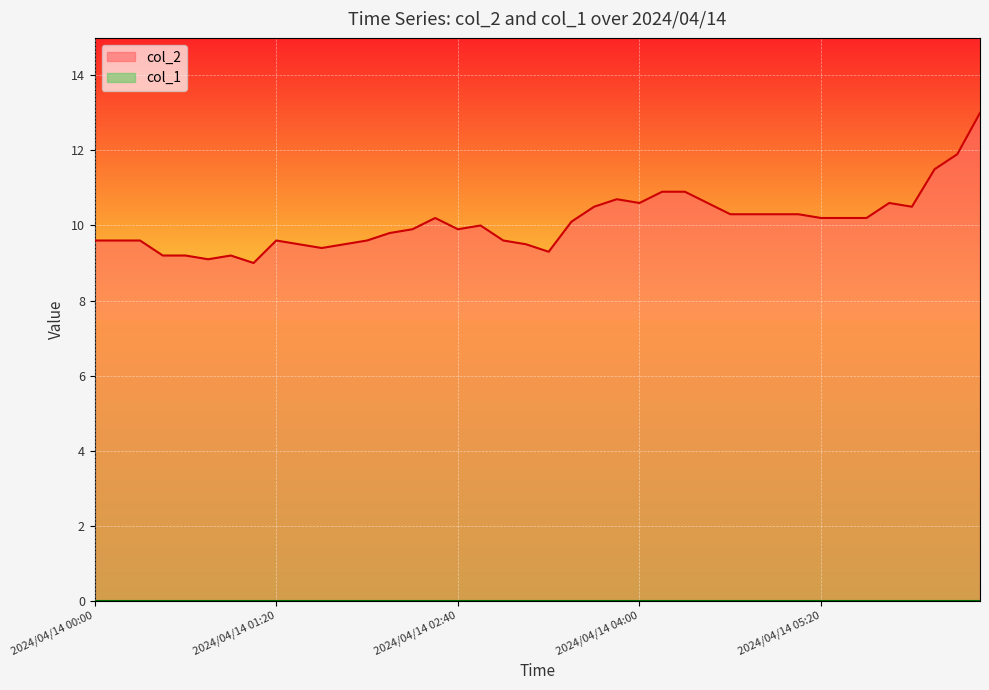

What is the label of the 4th point from the right?

2024/04/14 06:00